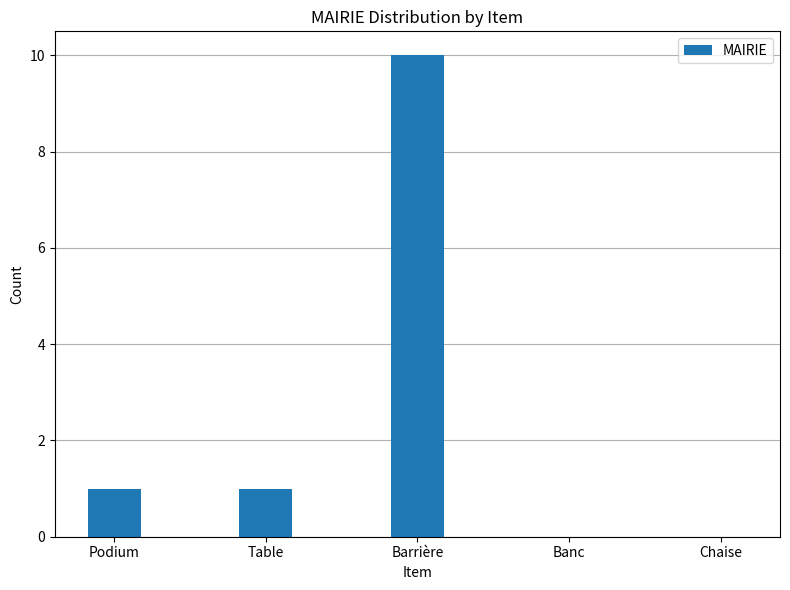

What value does the data have at Barrière?

10